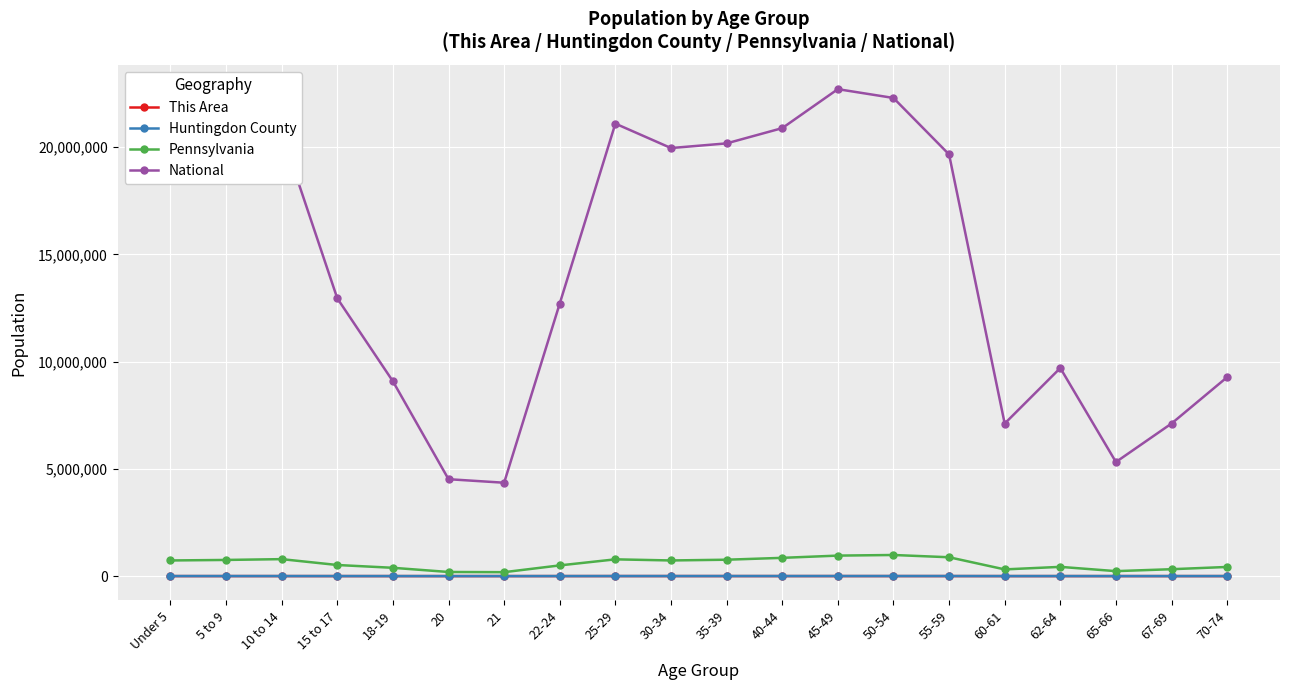

What is the label of the 13th point from the right?

22-24